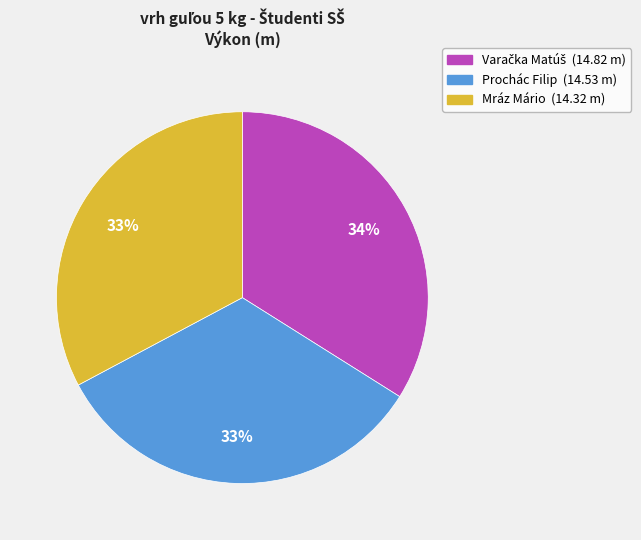

Is there a majority slice in this chart?

No